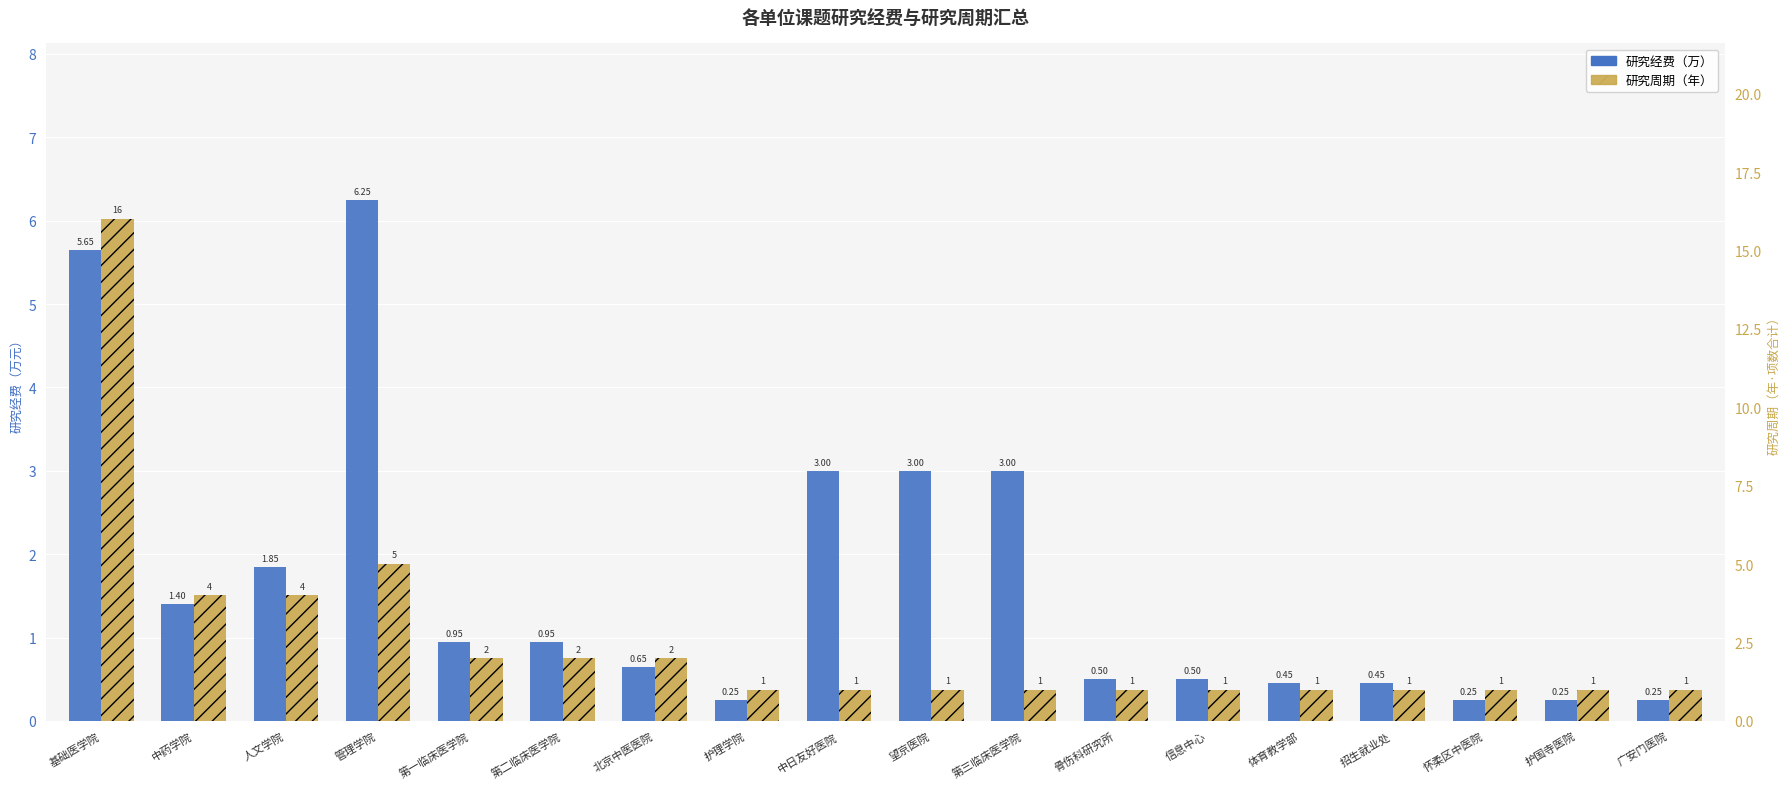

What is the total value across all series at 基础医学院?

21.6